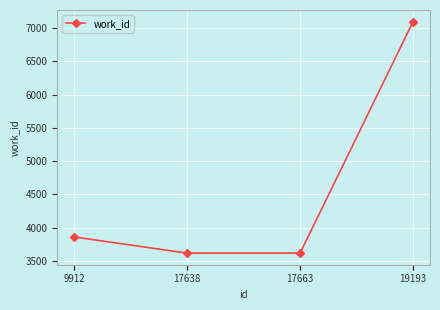

What is the value of the 1st point from the left?

3860